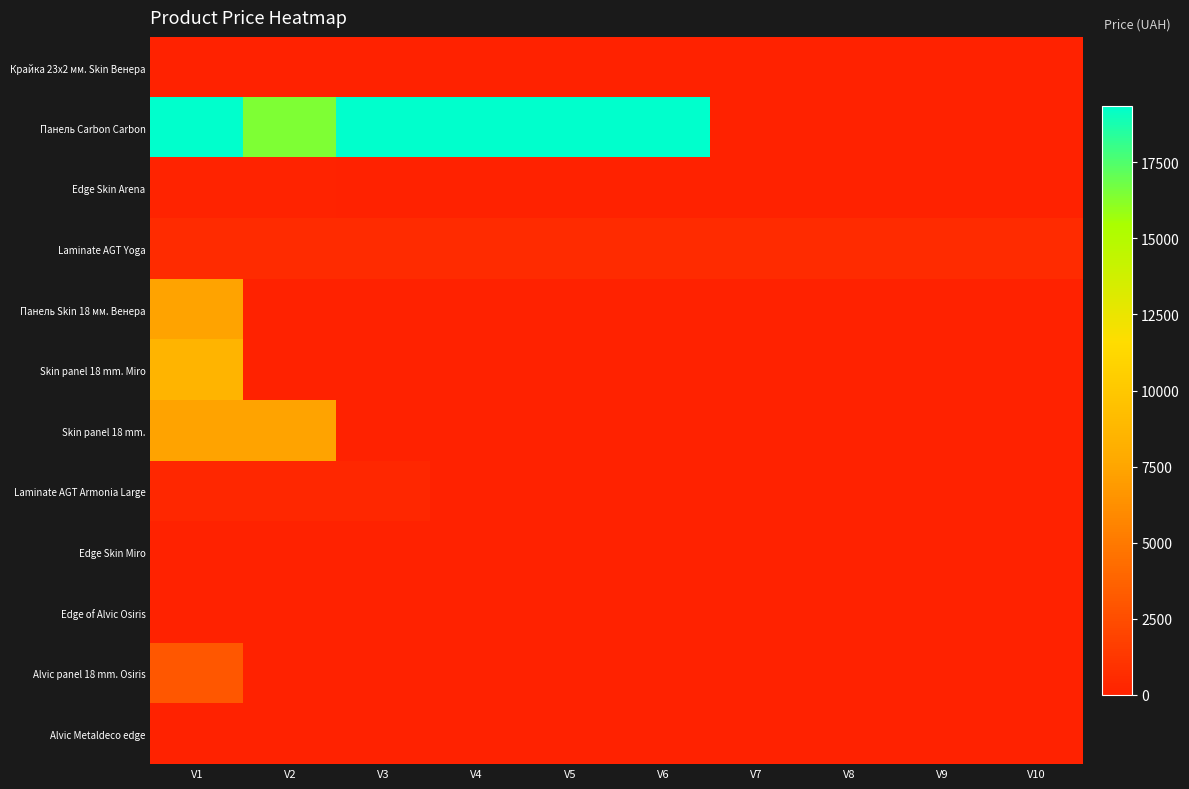

Rank the series at V4 from highest to lowest value.

Панель Carbon Carbon, Laminate AGT Yoga, Alvic Metaldeco edge, Edge of Alvic Osiris, Крайка 23x2 мм. Skin Венера, Edge Skin Arena, Панель Skin 18 мм. Венера, Skin panel 18 mm. Miro, Skin panel 18 mm., Laminate AGT Armonia Large, Edge Skin Miro, Alvic panel 18 mm. Osiris